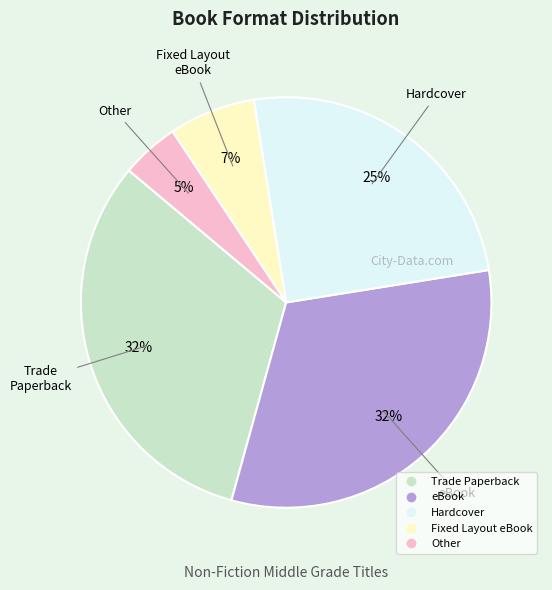

Combined, do Trade Paperback and Hardcover account for over 50%?

Yes